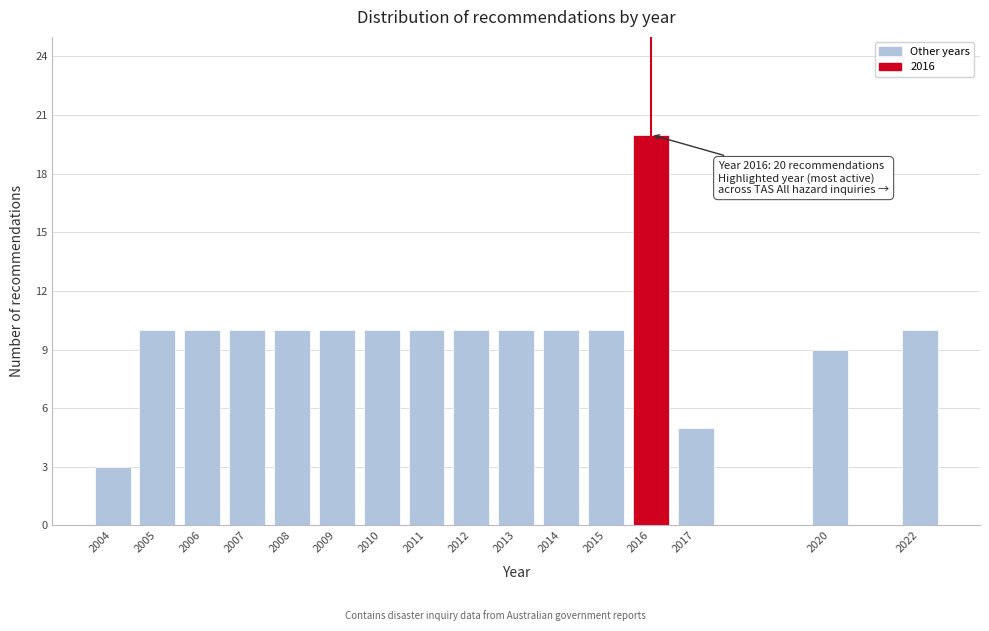

Over which range of the x-axis is the bar tallest?

2015.5 to 2016.5